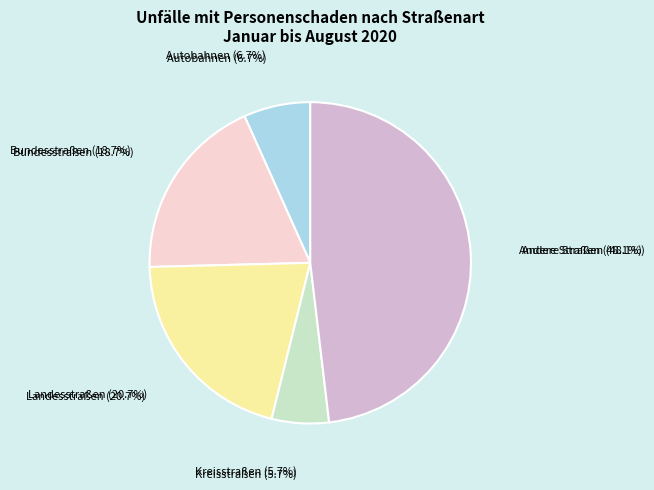

What is the ratio of the value at Andere Straßen to the value at Landesstraßen?

2.3